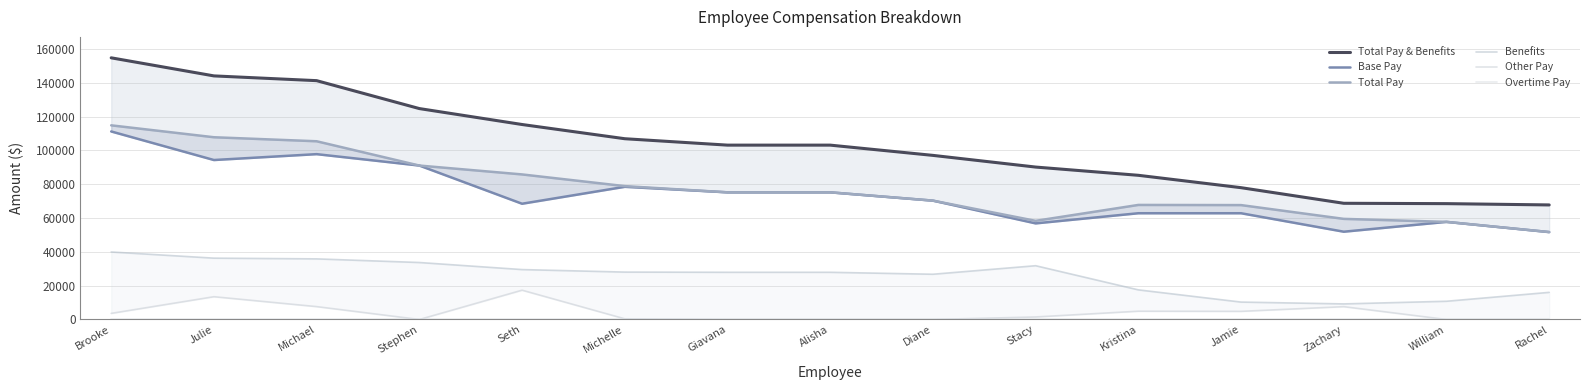

What is the sum of the Other Pay values at Zachary and William?

7589